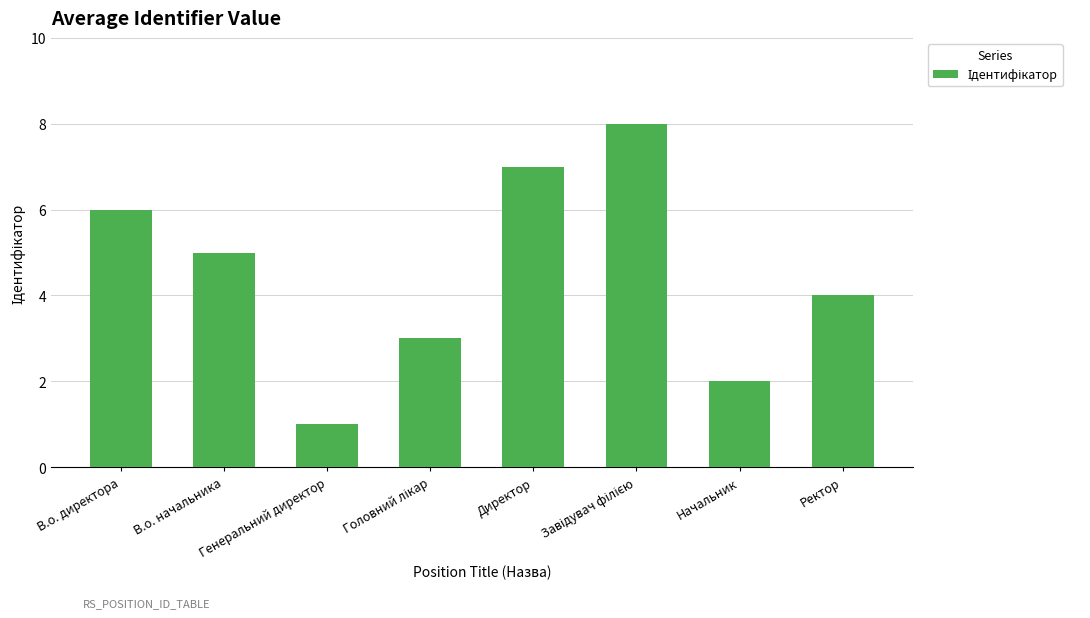

What is the change in value from В.о. директора to Ректор?

-2